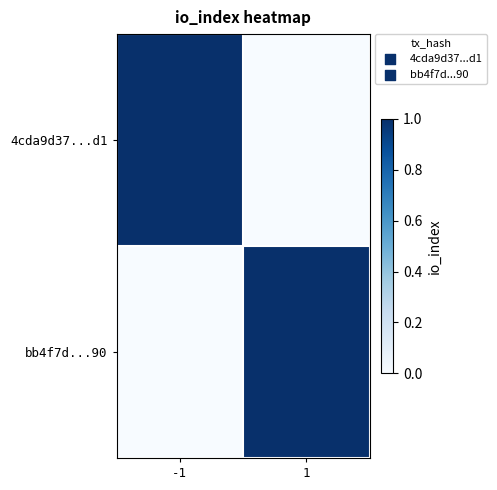

What is the spread (max minus min) of values at -1?

1